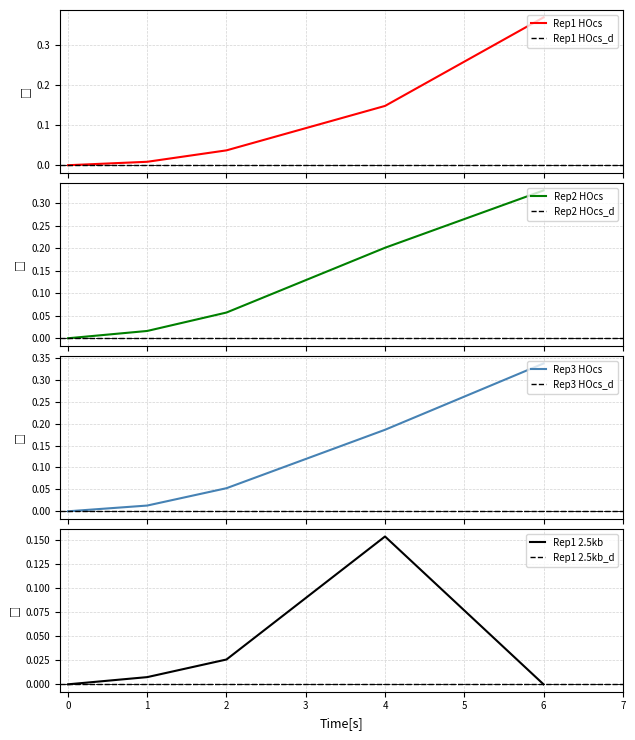

At 2, list the series in order from smallest to largest.

Rep1_2.5kb_Cut, Rep1_HOcs_Cut, Rep3_HOcs_Cut, Rep2_HOcs_Cut